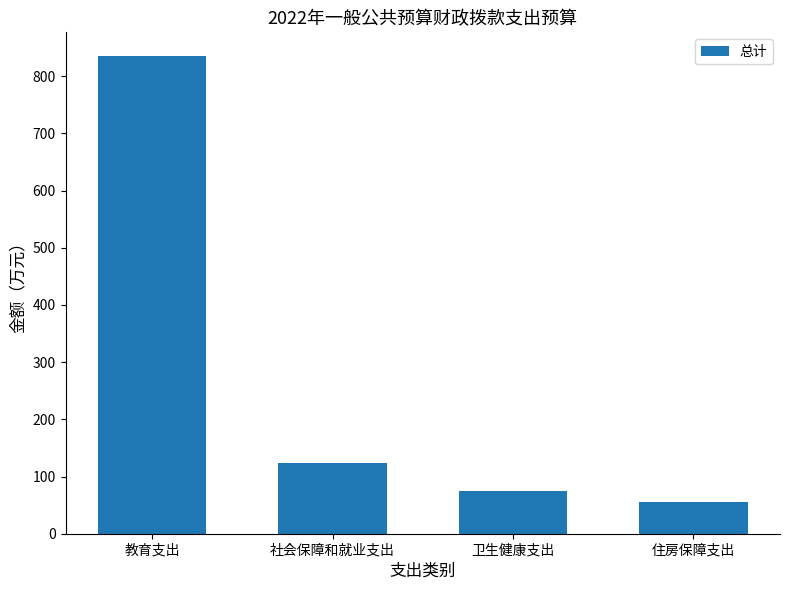

List the labels in order of value, largest first.

教育支出, 社会保障和就业支出, 卫生健康支出, 住房保障支出